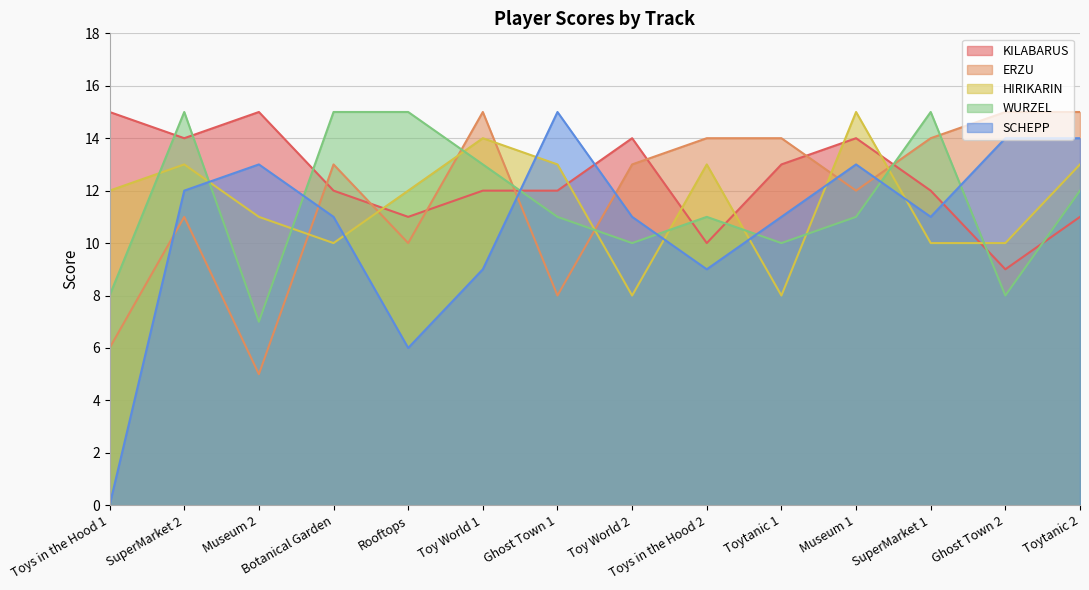

Is the value of ERZU at Toys in the Hood 1 greater than the value of HIRIKARIN at SuperMarket 1?

No